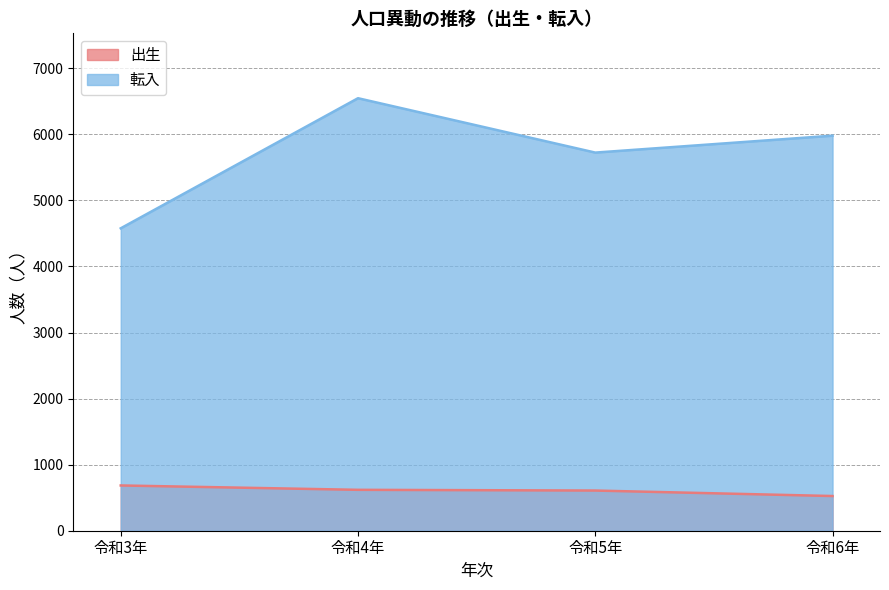

What is the difference between the maximum and minimum values in the 出生 series?

160